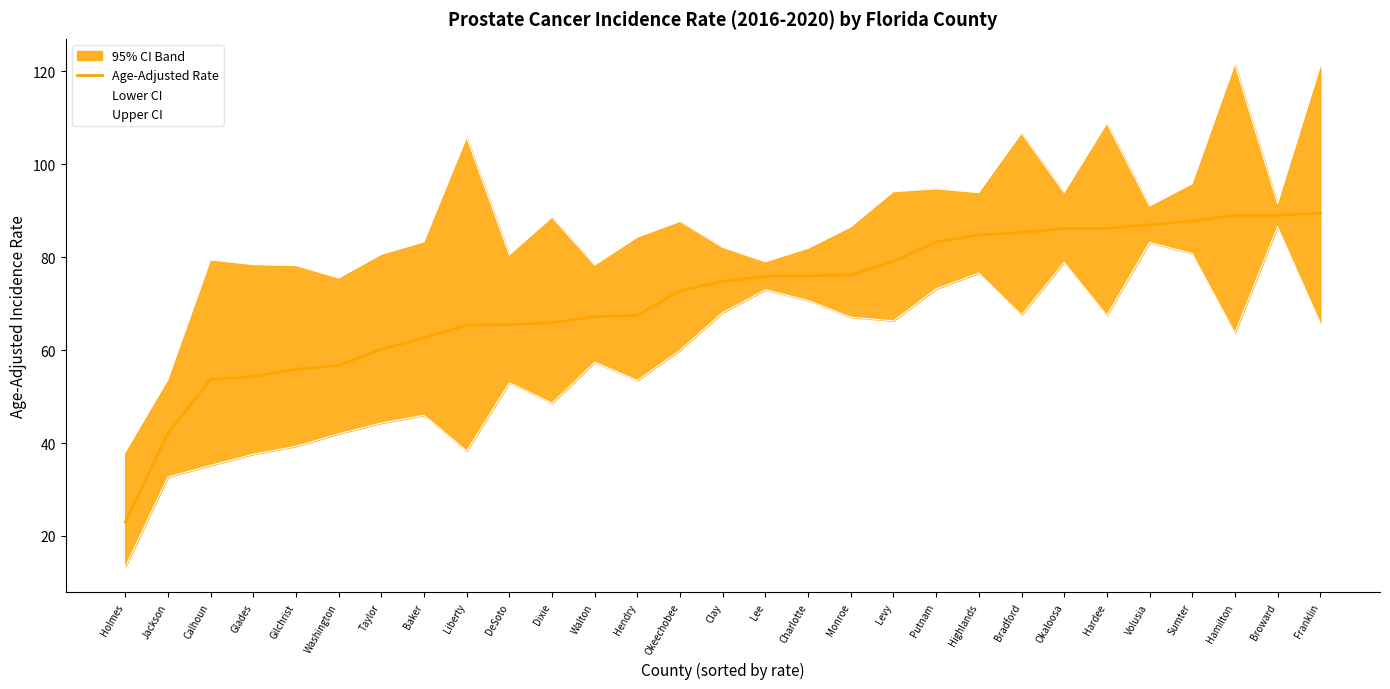

What is the difference between the Age-Adjusted Rate values at Gilchrist and Hamilton?

33.1